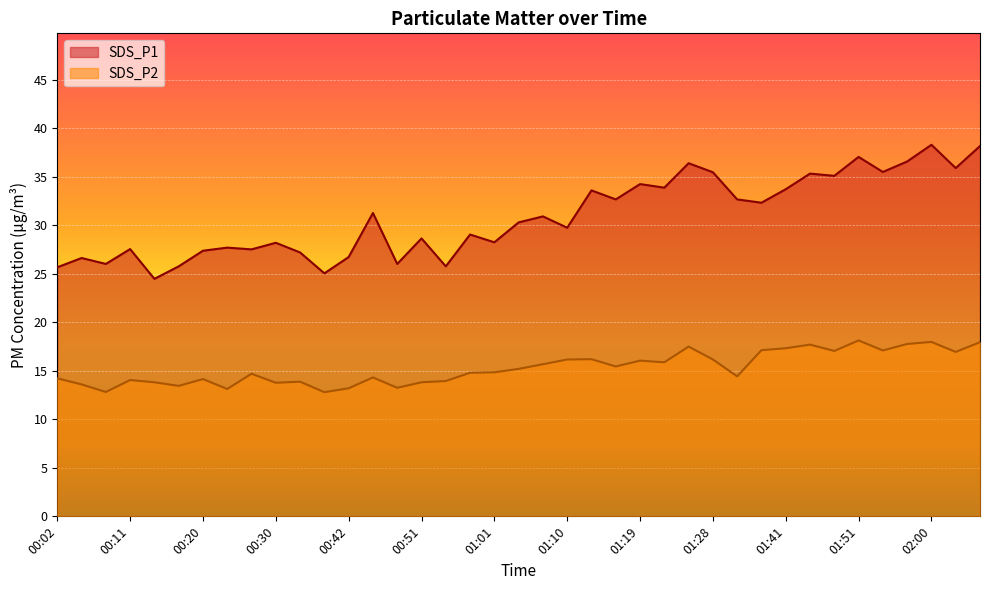

How many lines are shown in the chart?

2